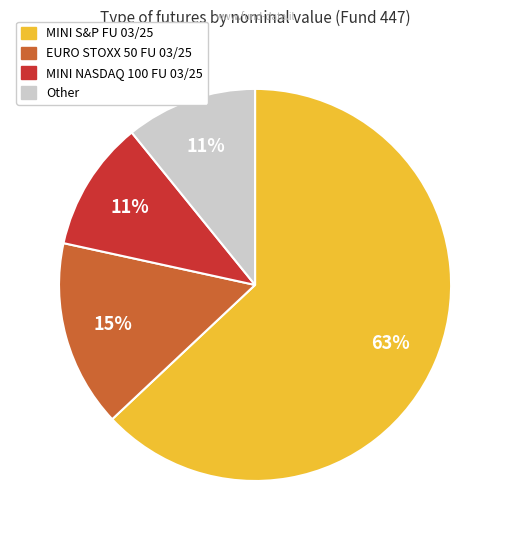

To the nearest percent, what is the difference between the largest and smallest slice percentages?

52%